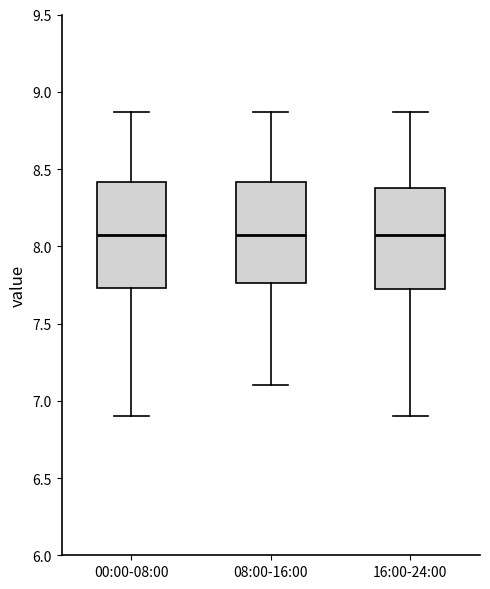

Where does the lower whisker of the box for 00:00-08:00 end on the y-axis? The values are not printed on the chart, so give them approximately, as read against the axis.

6.90